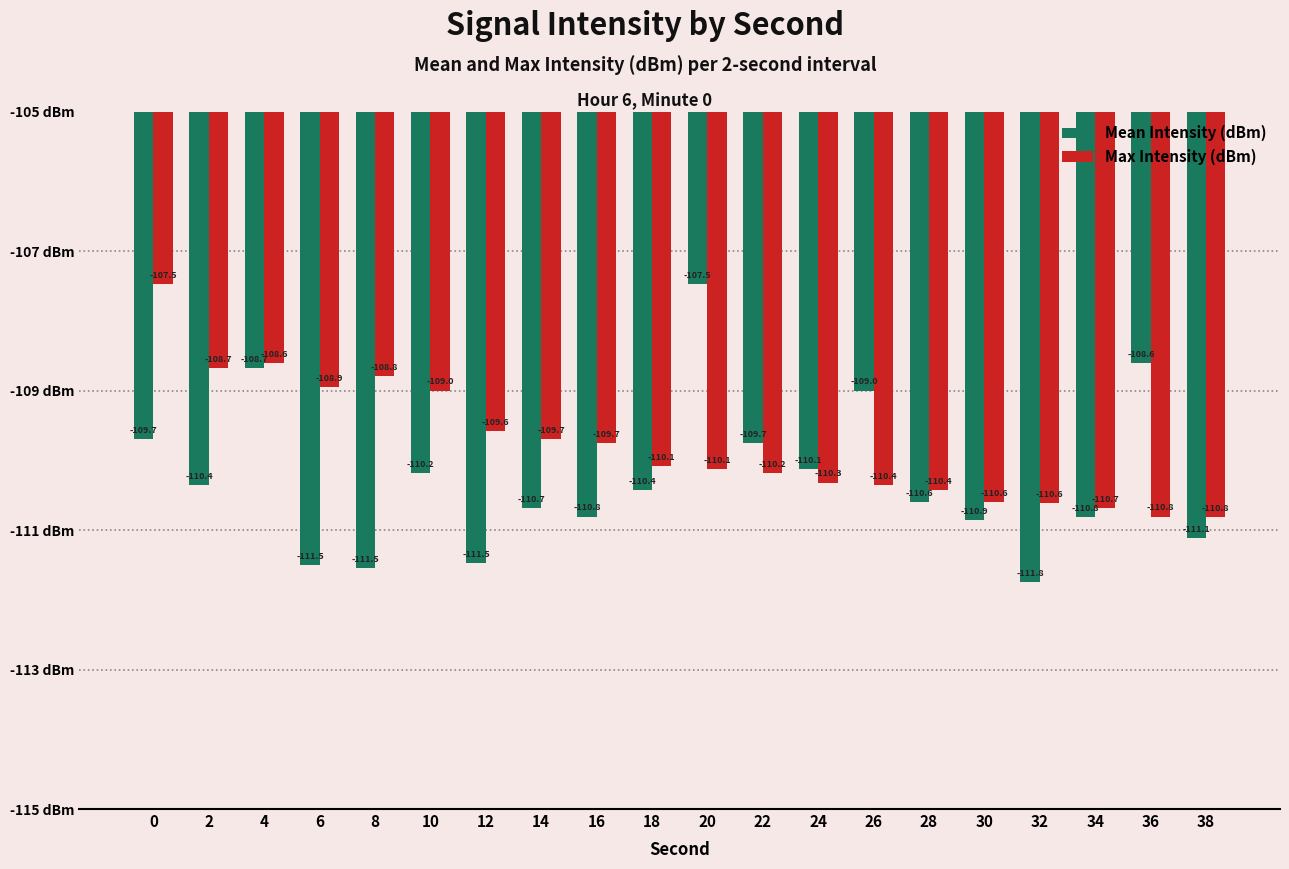

Is the value of Mean Intensity (dBm) at 12 greater than the value of Max Intensity (dBm) at 10?

No